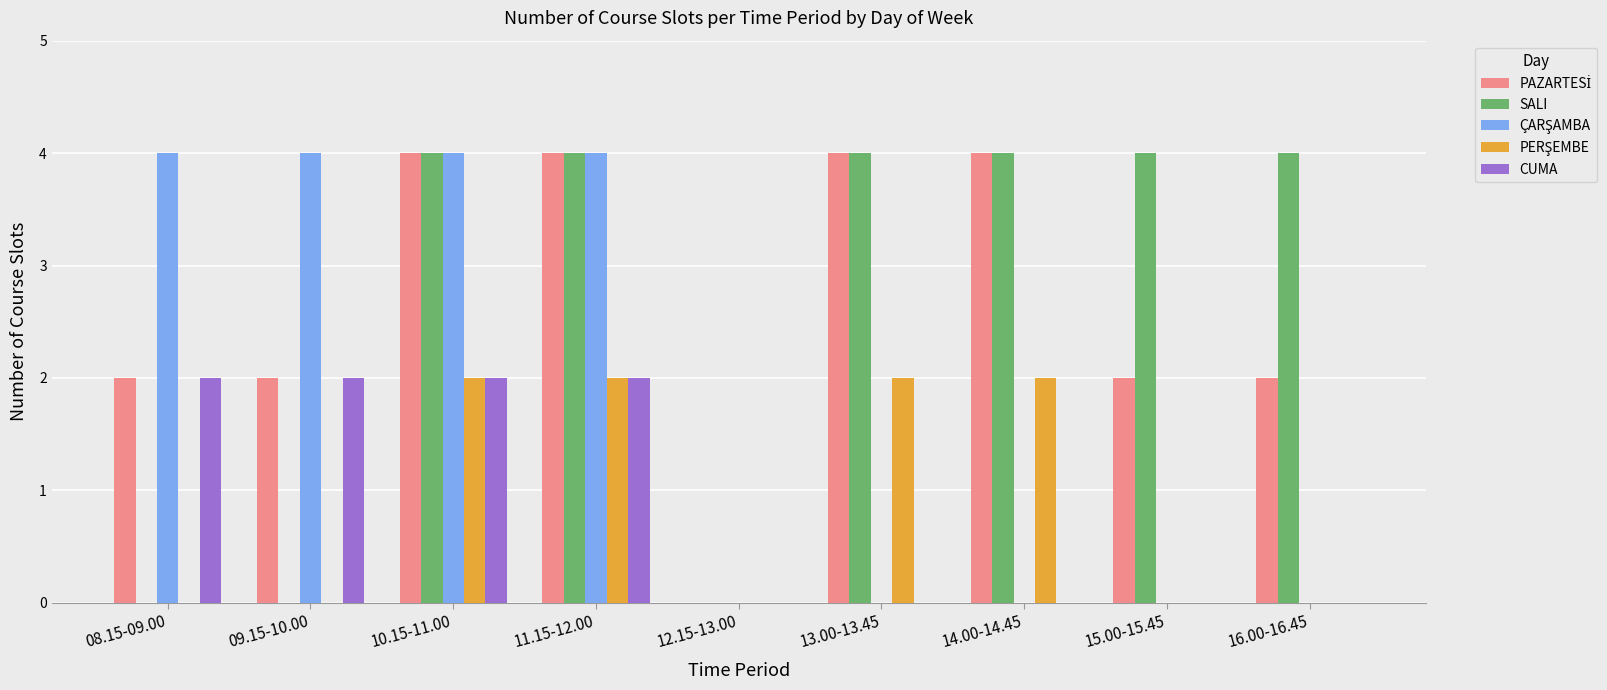

Is the value of CUMA at 15.00-15.45 greater than the value of SALI at 16.00-16.45?

No